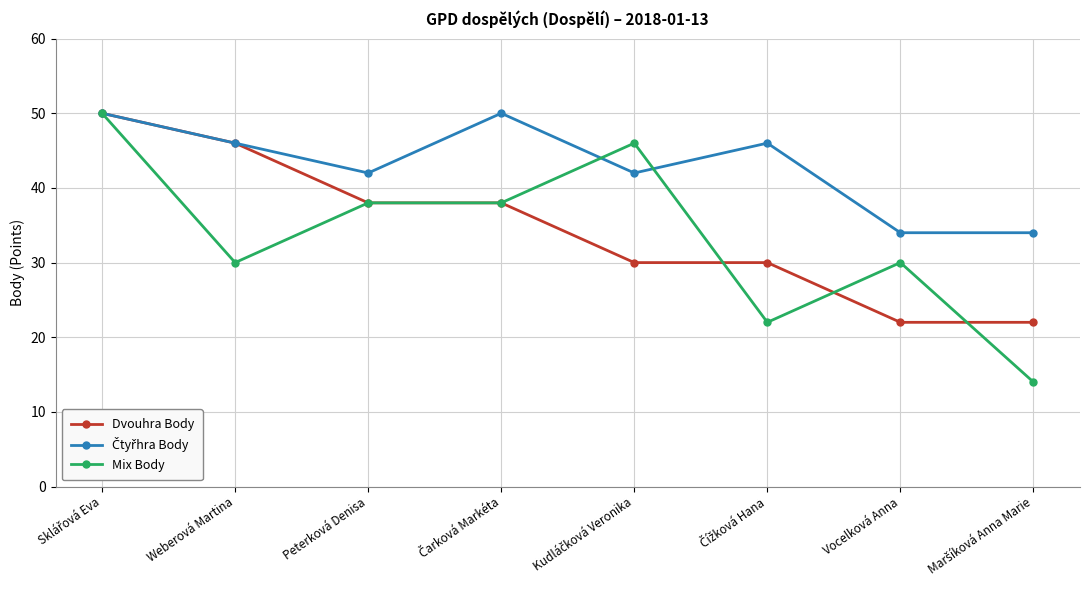

Count the number of categories in the chart.

8